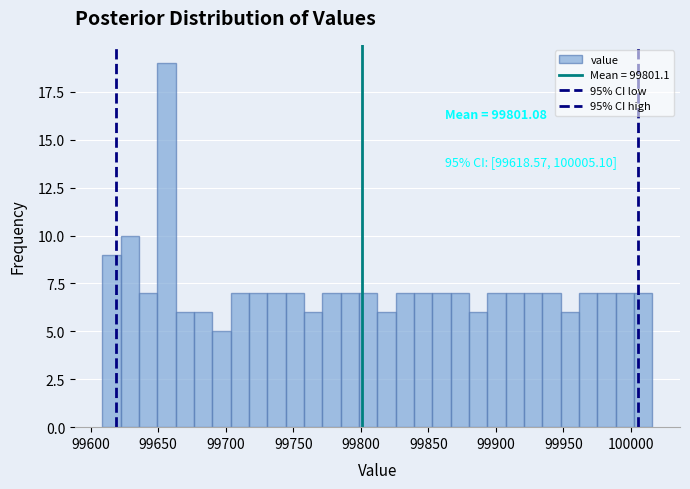

Around what value on the x-axis is the tallest bar? Give the approximate position of its centre, as read against the axis.

99655